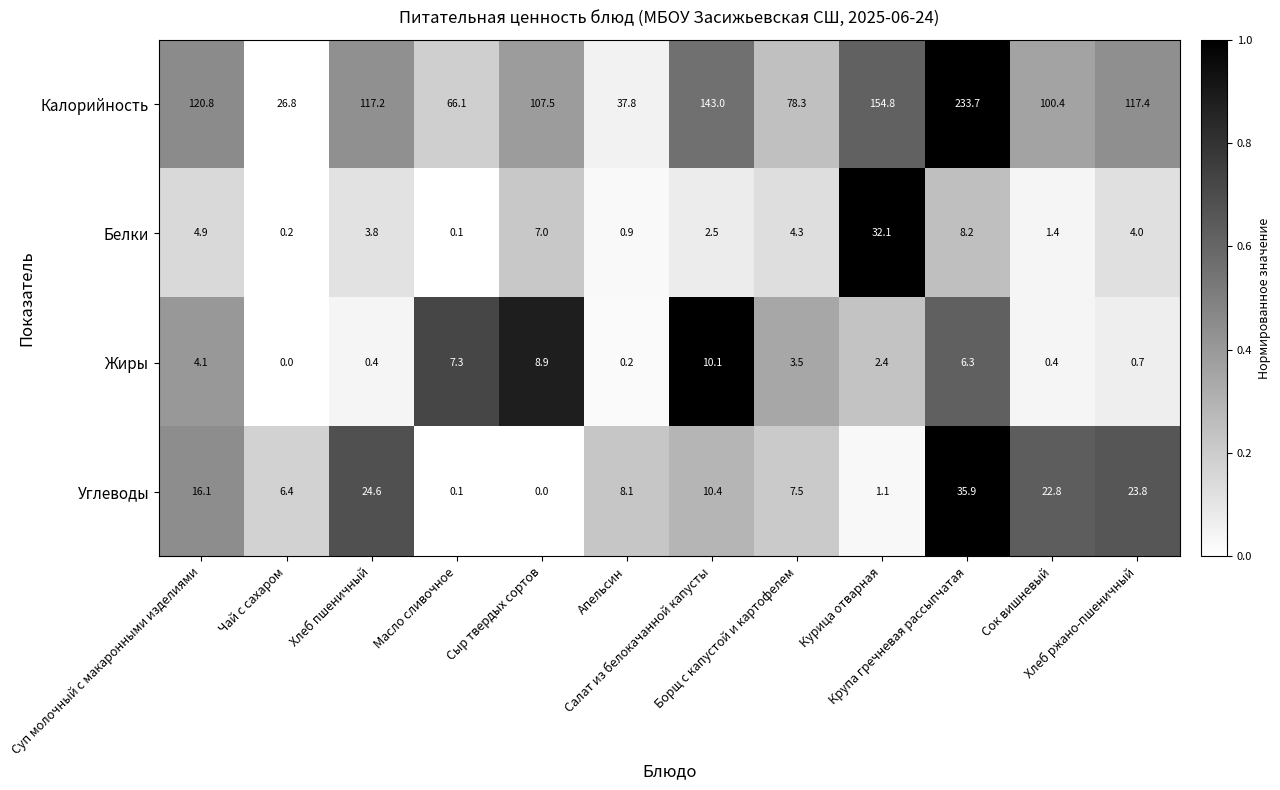

Which series has the largest range (max minus min)?

Калорийность